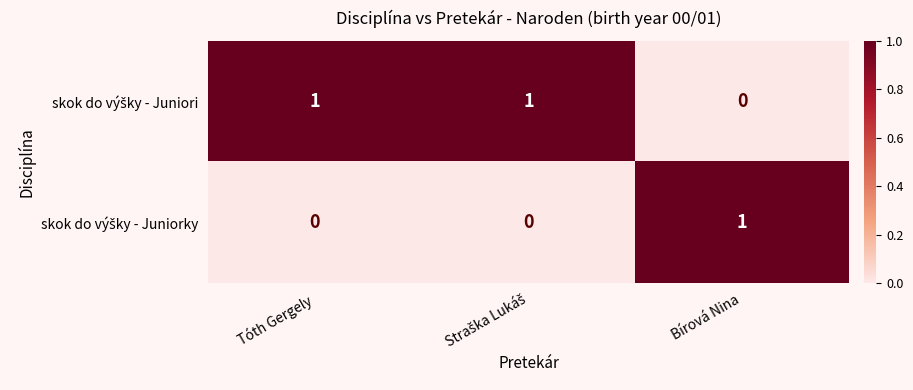

At how many categories does at least one series exceed 0?

3